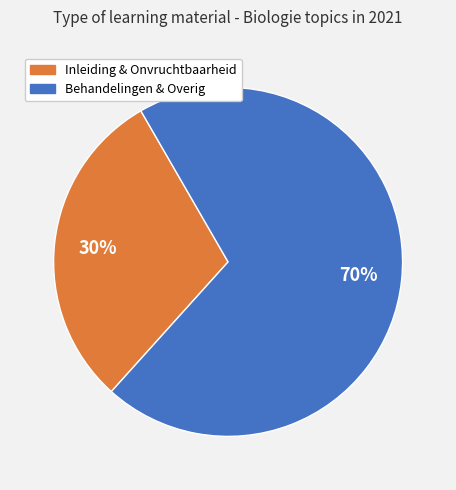

Does any single category account for the majority?

Yes